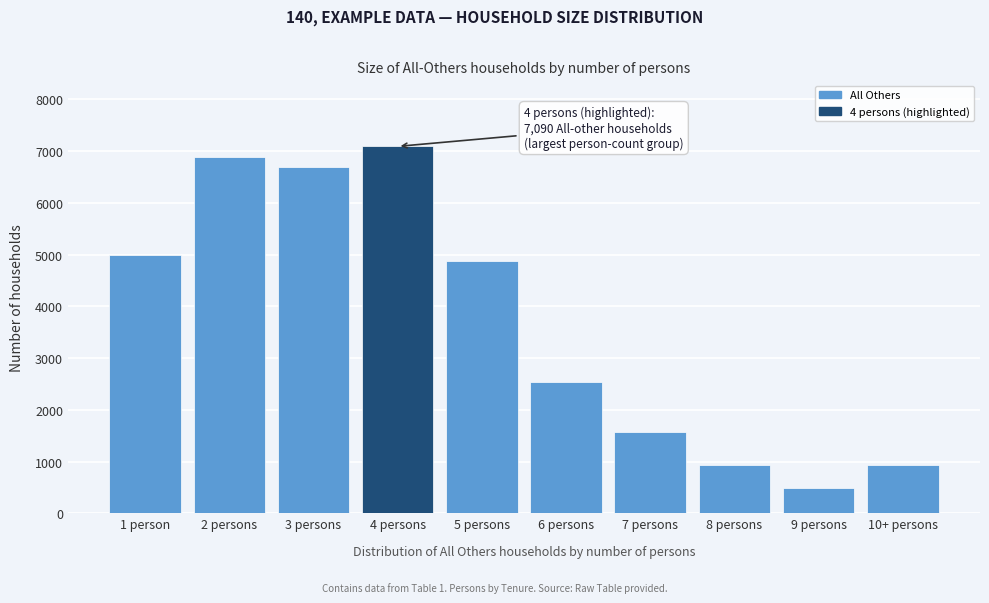

Which category has the lowest value across all series?

9 persons